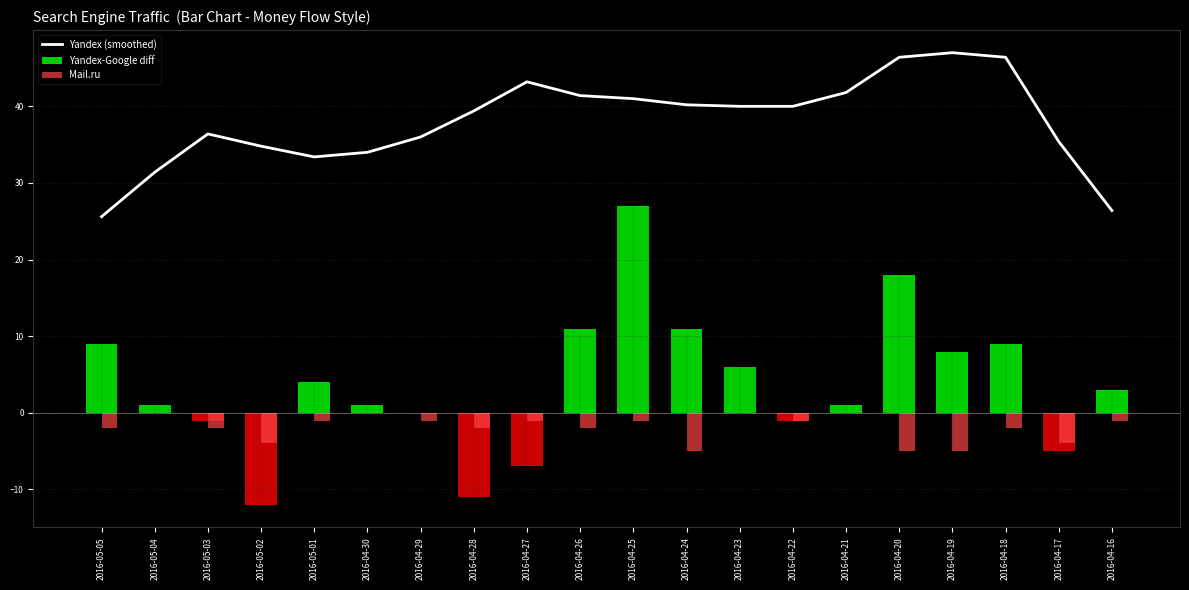

Reading right to left, extract all data points from this chart.

2016-04-16=26.4	2016-04-17=35.4	2016-04-18=46.4	2016-04-19=47.0	2016-04-20=46.4	2016-04-21=41.8	2016-04-22=40.0	2016-04-23=40.0	2016-04-24=40.2	2016-04-25=41.0	2016-04-26=41.4	2016-04-27=43.2	2016-04-28=39.4	2016-04-29=36.0	2016-04-30=34.0	2016-05-01=33.4	2016-05-02=34.8	2016-05-03=36.4	2016-05-04=31.4	2016-05-05=25.6